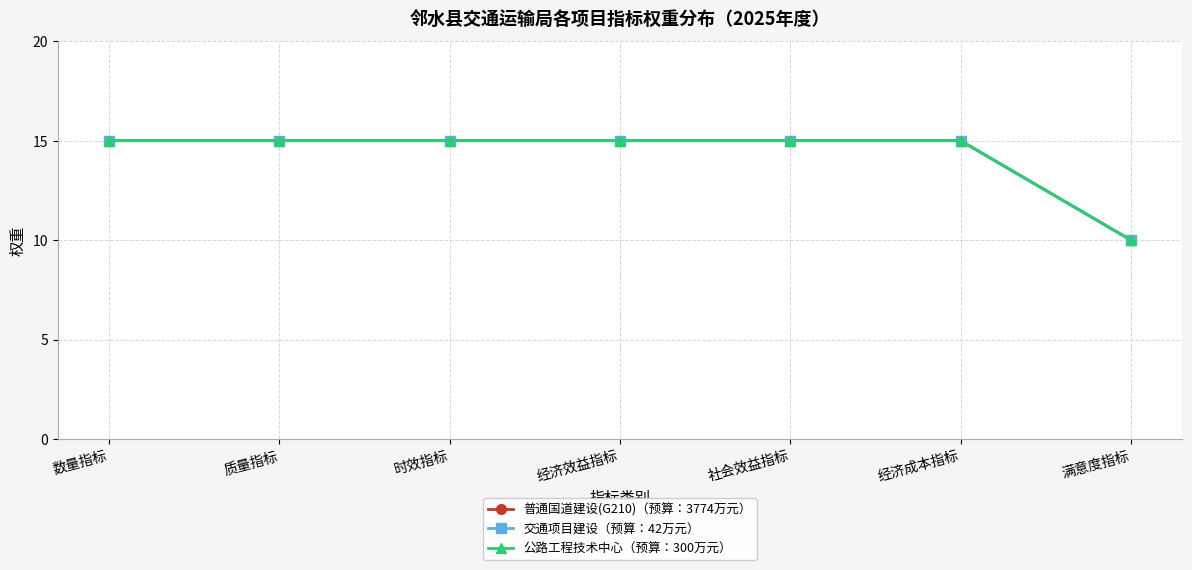

True or false: 普通国道建设(G210)（预算：3774万元） and 交通项目建设（预算：42万元） intersect in this chart.

False